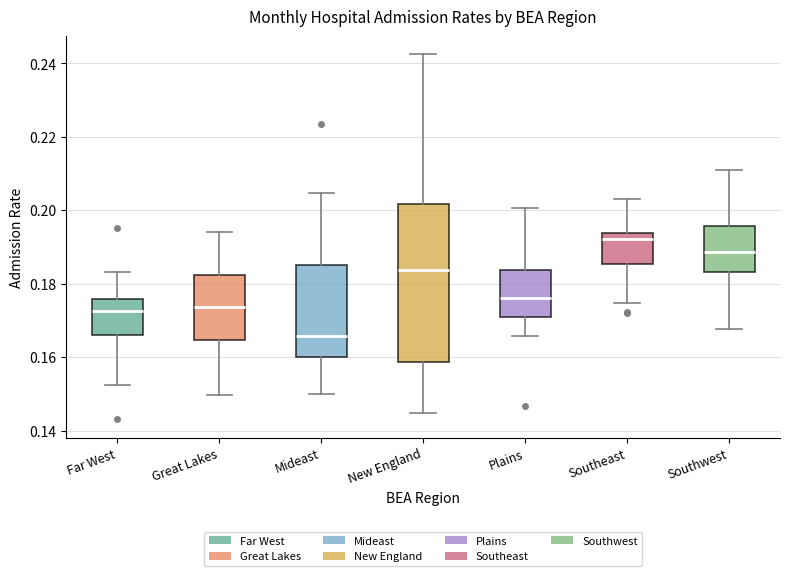

Reading left to right, transcribe this box plot: for each box, give where its median line is, the range the box spans, and where its two whiskers end, as read against the y-axis. The values are not printed on the chart, so give them approximately, as read against the axis.

Far West: median 0.172, box 0.166 to 0.176, whiskers 0.152 to 0.184
Great Lakes: median 0.174, box 0.164 to 0.182, whiskers 0.150 to 0.194
Mideast: median 0.166, box 0.160 to 0.186, whiskers 0.150 to 0.204
New England: median 0.184, box 0.158 to 0.202, whiskers 0.144 to 0.242
Plains: median 0.176, box 0.170 to 0.184, whiskers 0.166 to 0.200
Southeast: median 0.192, box 0.186 to 0.194, whiskers 0.174 to 0.204
Southwest: median 0.188, box 0.184 to 0.196, whiskers 0.168 to 0.212